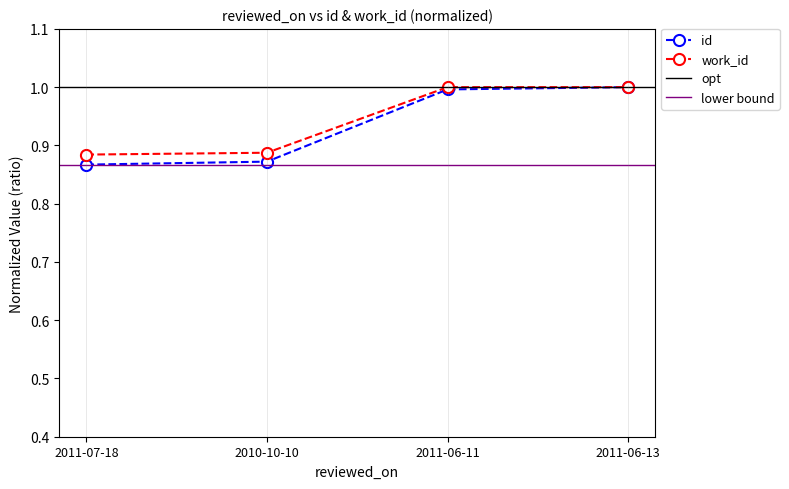

What is the approximate value of id at 2010-10-10?

0.9